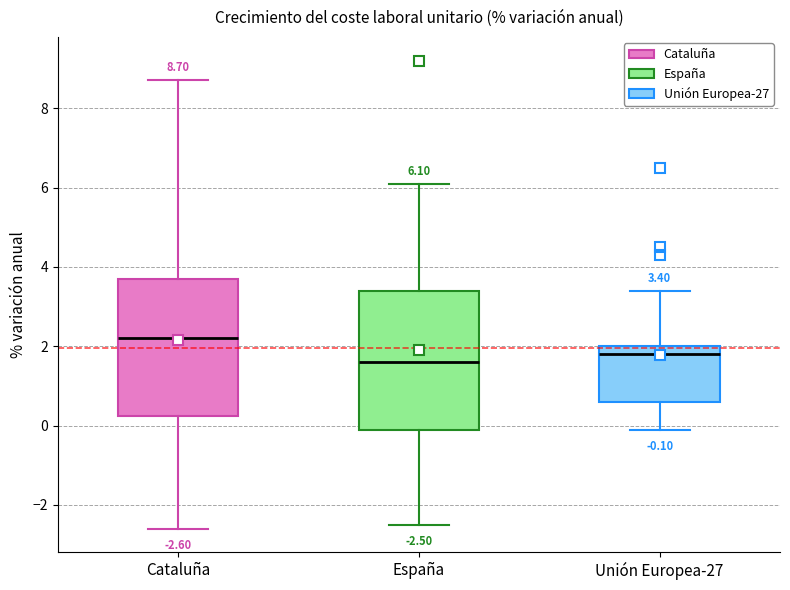

Which box has the highest median line?

Cataluña